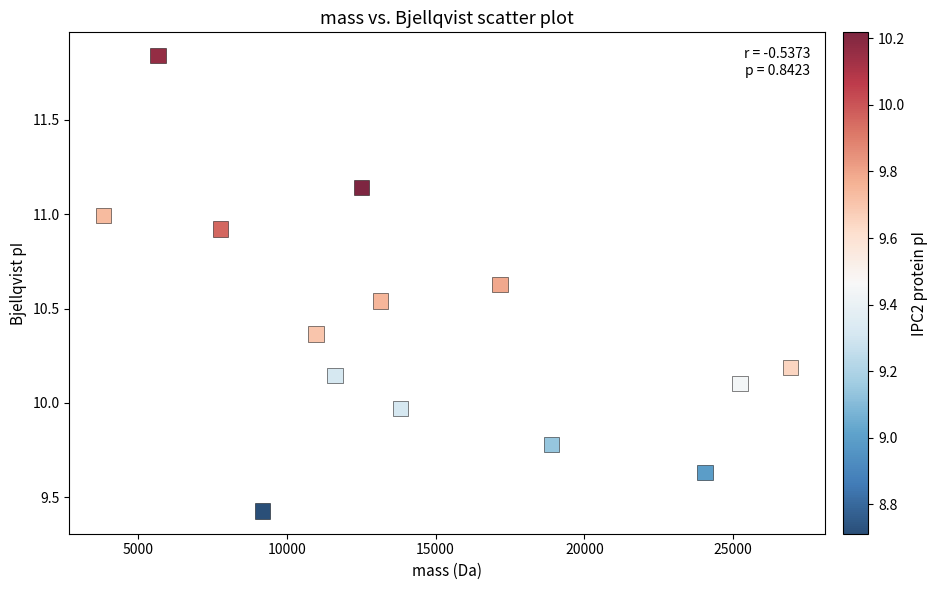

What is the range of X values (max minus min)?

23083.8